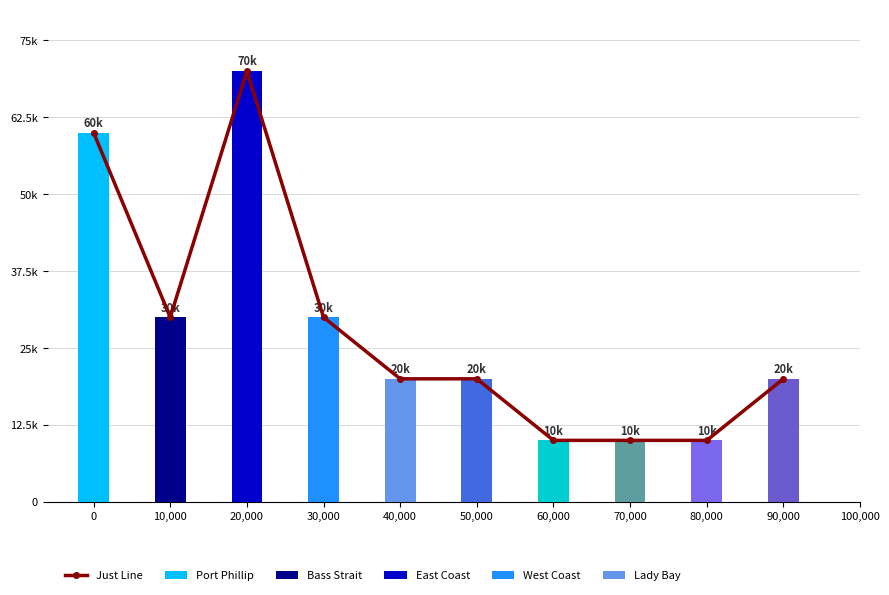

What is the difference between the maximum and minimum values?

60000